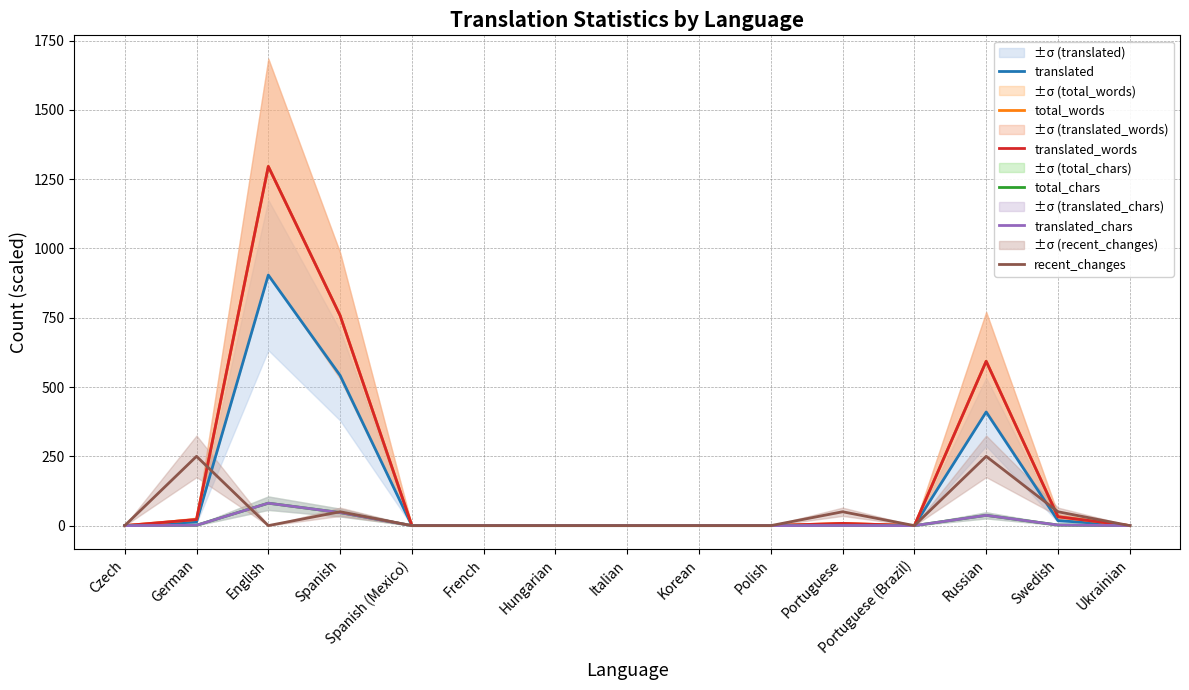

Reading left to right, extract all data points from this chart.

translated: 0.0	13.0	904.0	542.0	0.0	0.0	0.0	0.0	0.0	0.0	5.0	0.0	410.0	18.0	0.0
total_words: 0.0	22.0	1296.0	758.0	0.0	0.0	0.0	0.0	0.0	0.0	8.0	0.0	593.0	32.0	0.0
translated_words: 0.0	22.0	1296.0	758.0	0.0	0.0	0.0	0.0	0.0	0.0	8.0	0.0	593.0	32.0	0.0
total_chars: 0.0	1.3	81.0	47.1	0.0	0.0	0.0	0.0	0.0	0.0	0.5	0.0	37.1	2.1	0.0
translated_chars: 0.0	1.3	81.0	47.1	0.0	0.0	0.0	0.0	0.0	0.0	0.5	0.0	37.1	2.1	0.0
recent_changes: 0.0	250.0	0.0	50.0	0.0	0.0	0.0	0.0	0.0	0.0	50.0	0.0	250.0	50.0	0.0